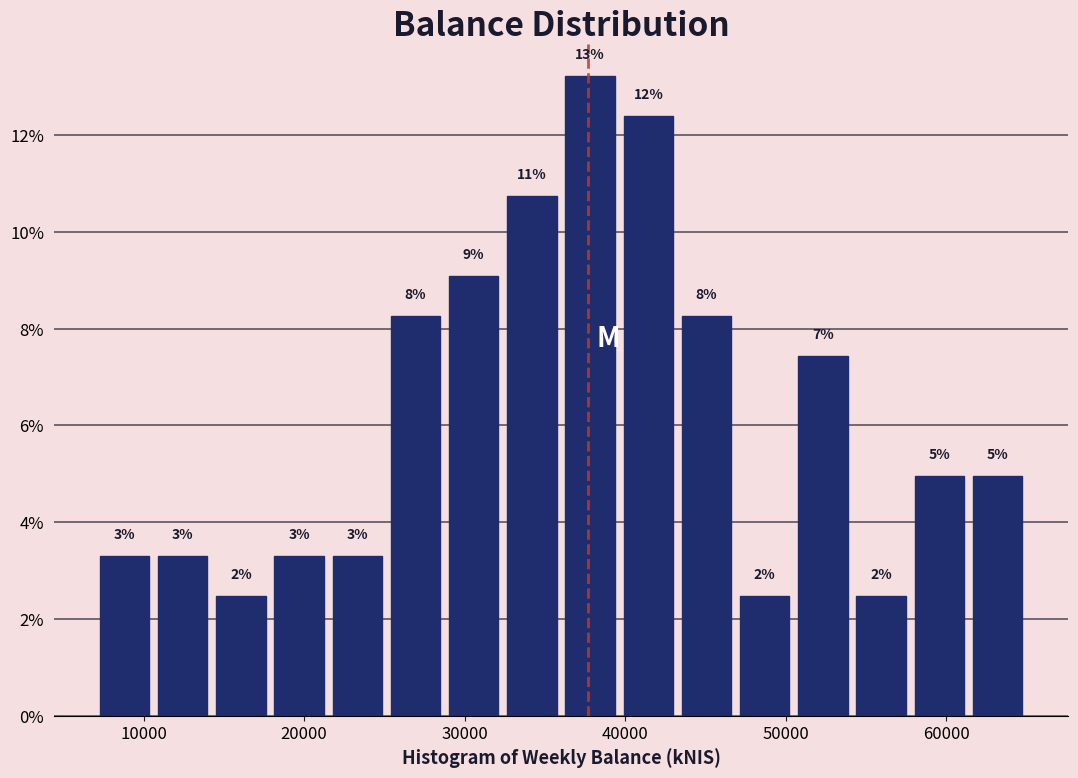

Around what value on the x-axis is the tallest bar? Give the approximate position of its centre, as read against the axis.

38000